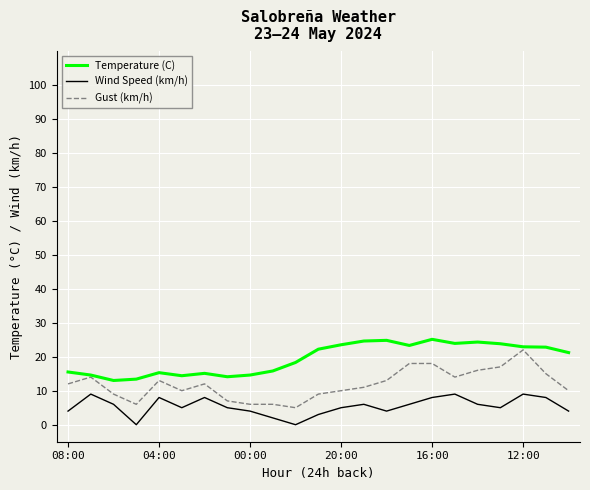

Rank the series by their maximum value, from highest to lowest.

Temperature (C), Gust (km/h), Wind Speed (km/h)